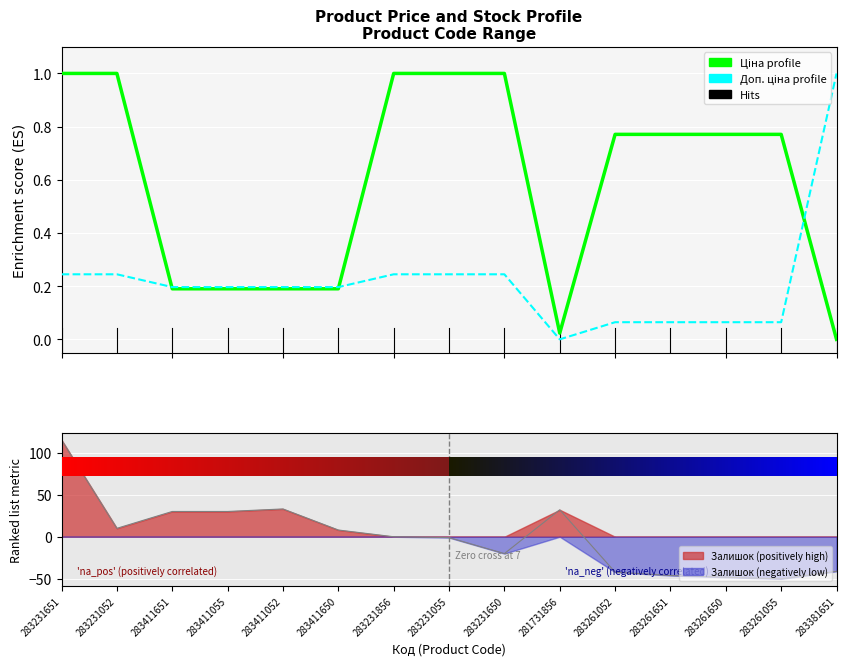

Rank the categories by Доп. ціна (normalized) value from lowest to highest.

281731856, 283261052, 283261651, 283261650, 283261055, 283411651, 283411055, 283411052, 283411650, 283231651, 283231052, 283231856, 283231055, 283231650, 283381651